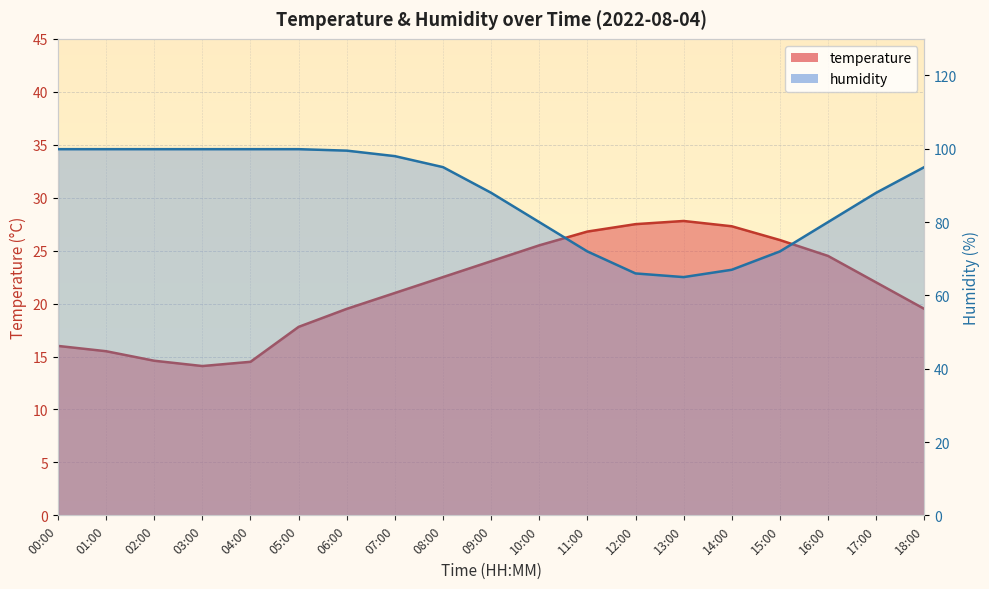

Rank the series at 11:00 from lowest to highest value.

temperature, humidity